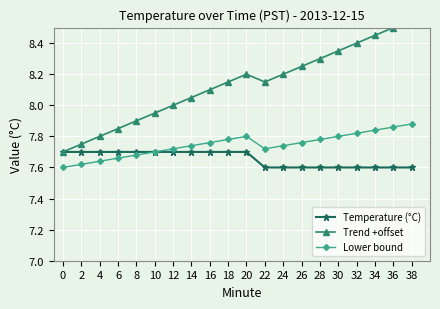

Count the number of categories in the chart.

20